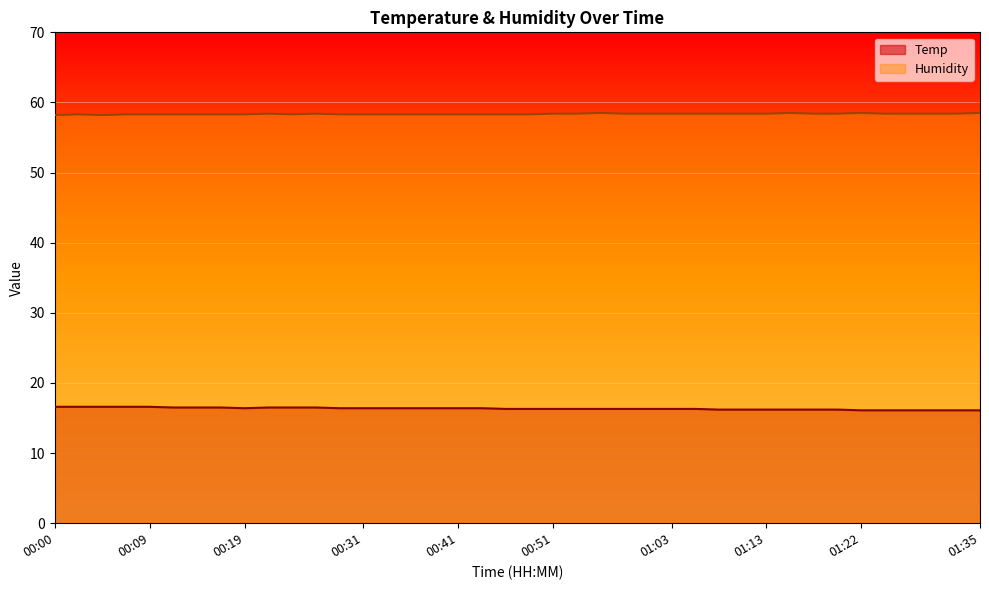

Which category has the lowest value in the Humidity series?

00:00